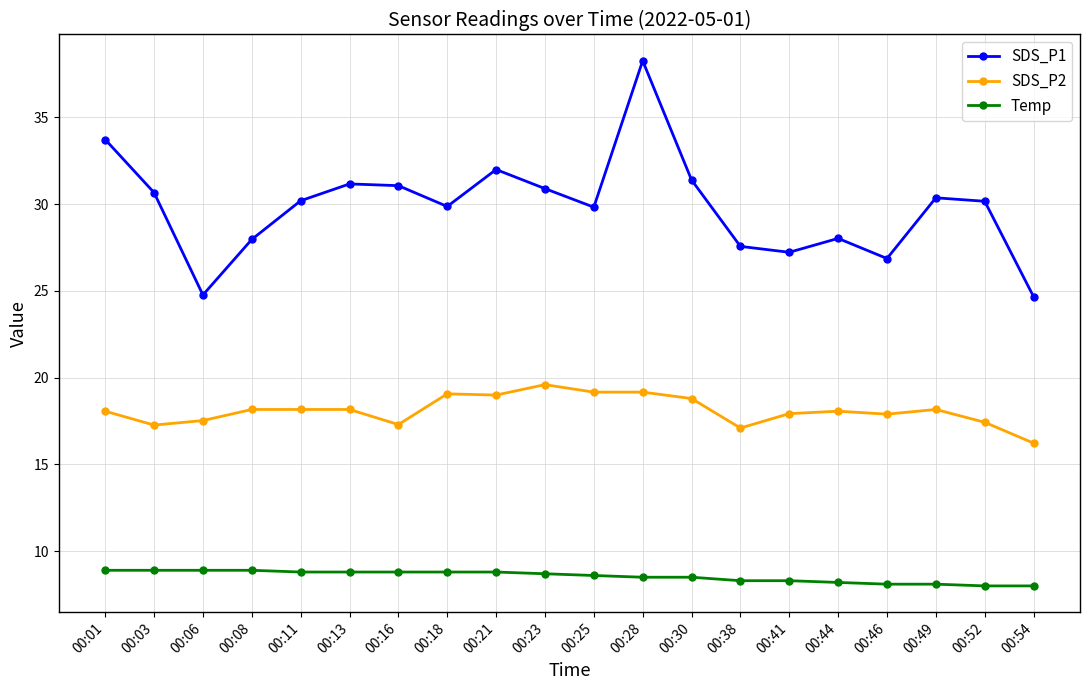

Is this an area chart (filled region under the line)?

No